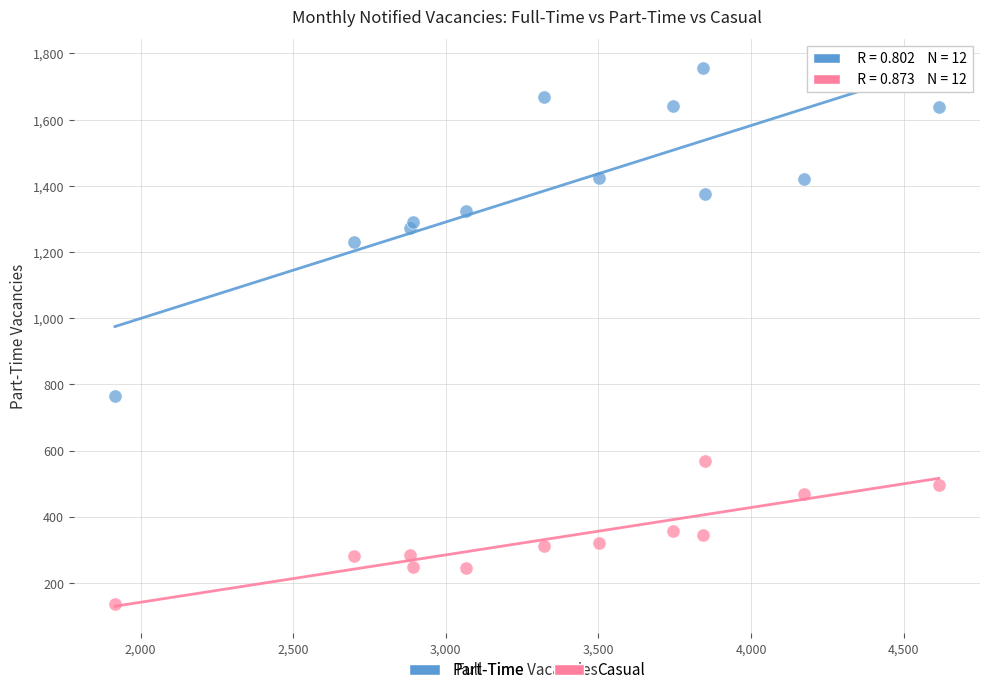

Which series reaches the minimum Y coordinate?

Casual